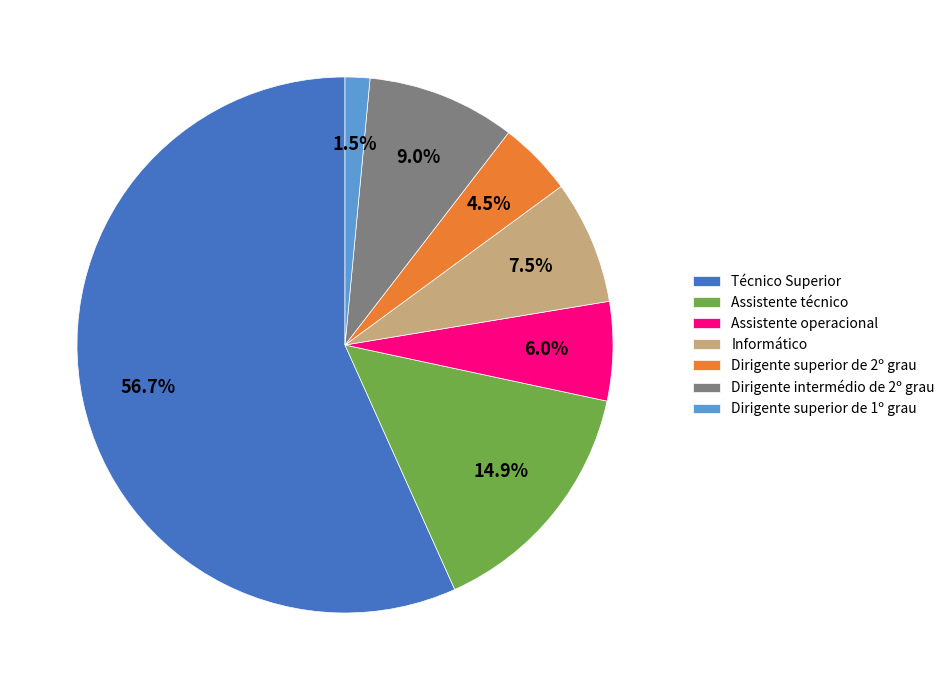

True or false: Assistente operacional accounts for 6% of the total.

True